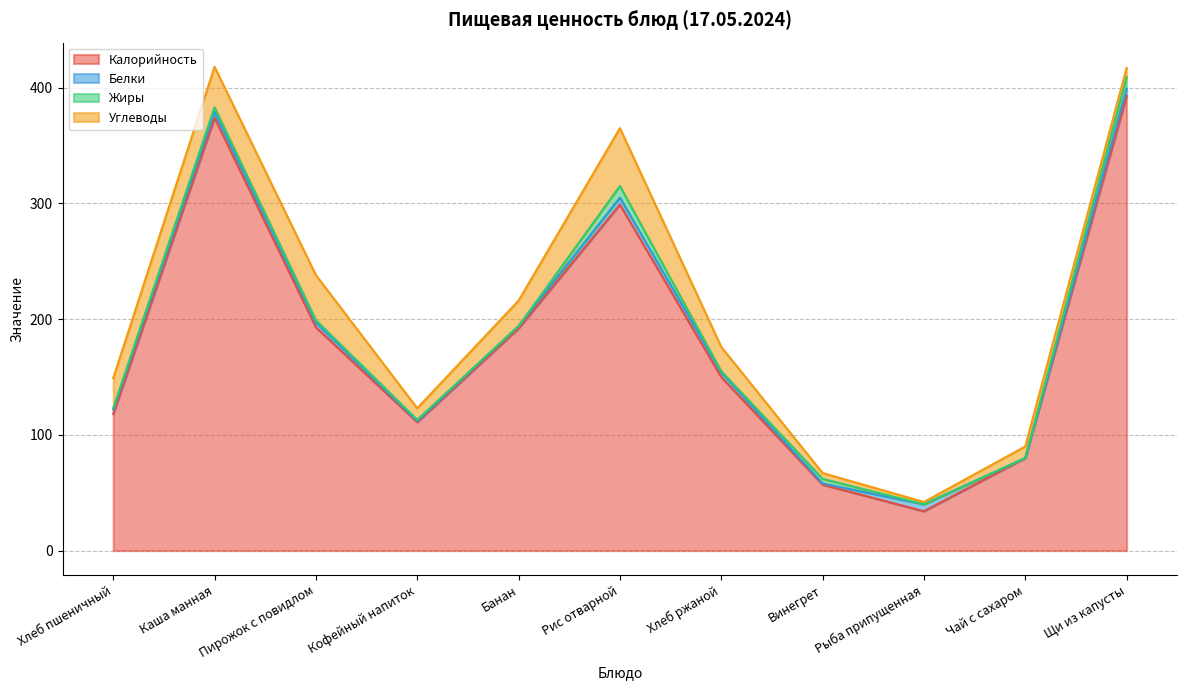

Reading left to right, what are all the values shown in this chart?

Калорийность: Хлеб пшеничный=118	Каша манная=374	Пирожок с повидлом=193	Кофейный напиток=111	Банан=192	Рис отварной=299	Хлеб ржаной=150	Винегрет=57	Рыба припущенная=34	Чай с сахаром=80	Щи из капусты=393
Белки: Хлеб пшеничный=4	Каша манная=5	Пирожок с повидлом=4	Кофейный напиток=1	Банан=2	Рис отварной=6	Хлеб ржаной=4	Винегрет=1	Рыба припущенная=6	Чай с сахаром=0	Щи из капусты=6
Жиры: Хлеб пшеничный=1	Каша манная=4	Пирожок с повидлом=2	Кофейный напиток=1	Банан=0	Рис отварной=10	Хлеб ржаной=1	Винегрет=4	Рыба припущенная=0	Чай с сахаром=0	Щи из капусты=10
Углеводы: Хлеб пшеничный=26	Каша манная=35	Пирожок с повидлом=39	Кофейный напиток=10	Банан=22	Рис отварной=50	Хлеб ржаной=21	Винегрет=5	Рыба припущенная=2	Чай с сахаром=10	Щи из капусты=8